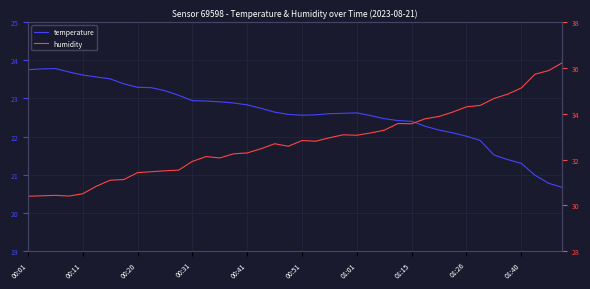

How many data points in temperature are less than 22?

7